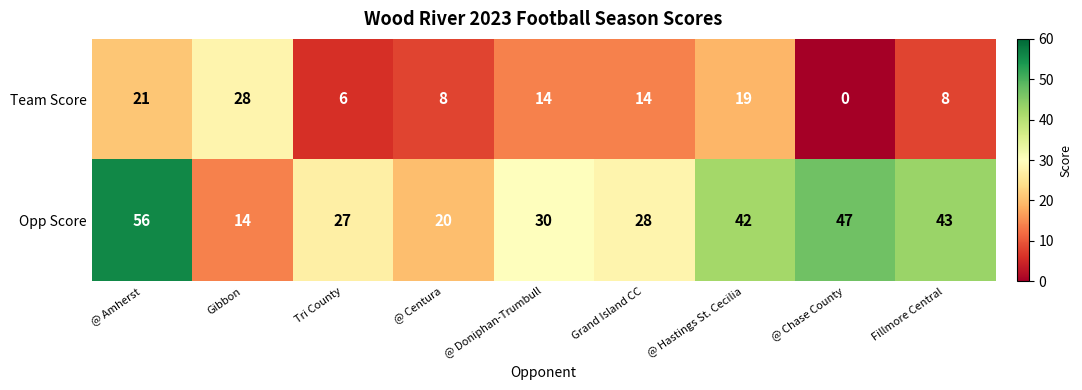

Where does the Opp Score series first go above 30?

@ Amherst